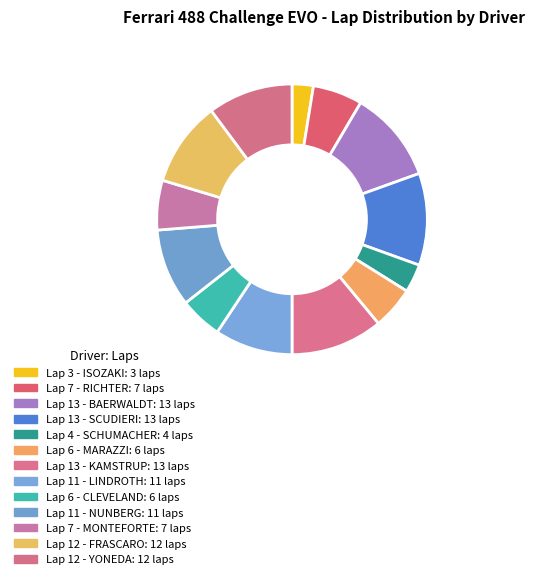

Between Lap 6 - CLEVELAND and Lap 13 - KAMSTRUP, which is larger?

Lap 13 - KAMSTRUP